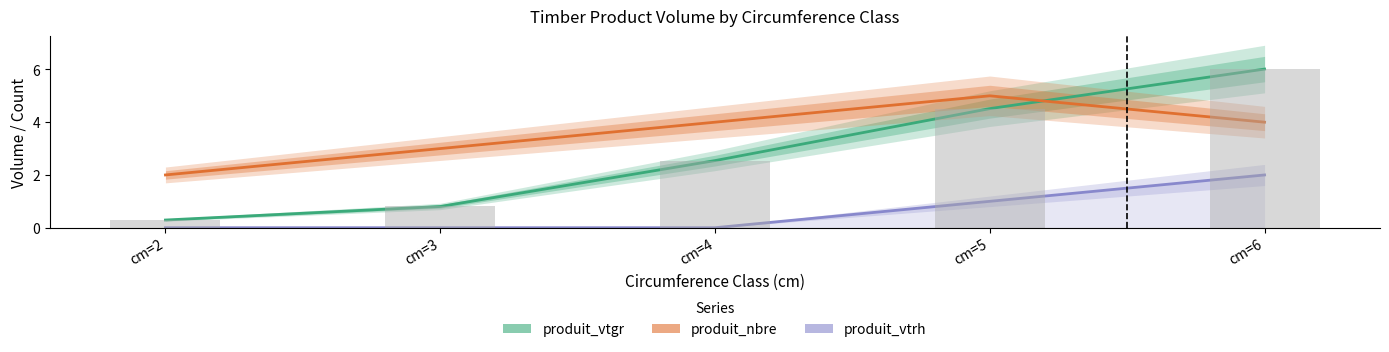

What is the highest value of the produit_nbre series?

5.0